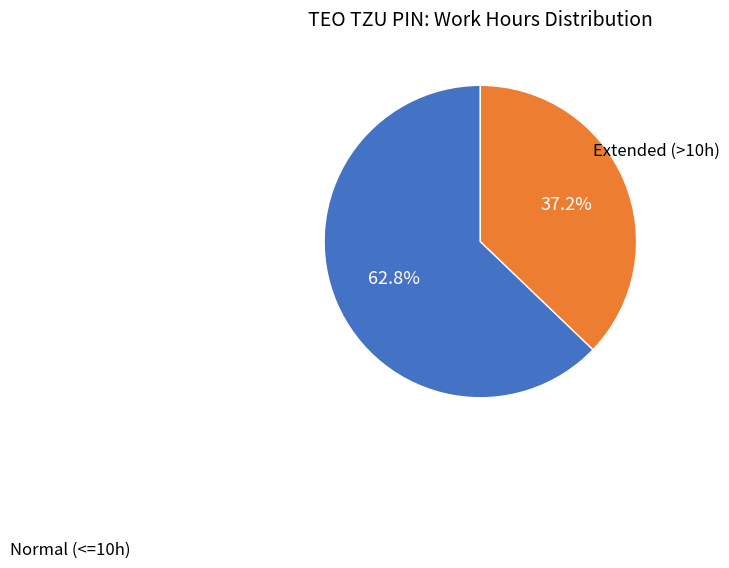

Does any single category account for the majority?

Yes